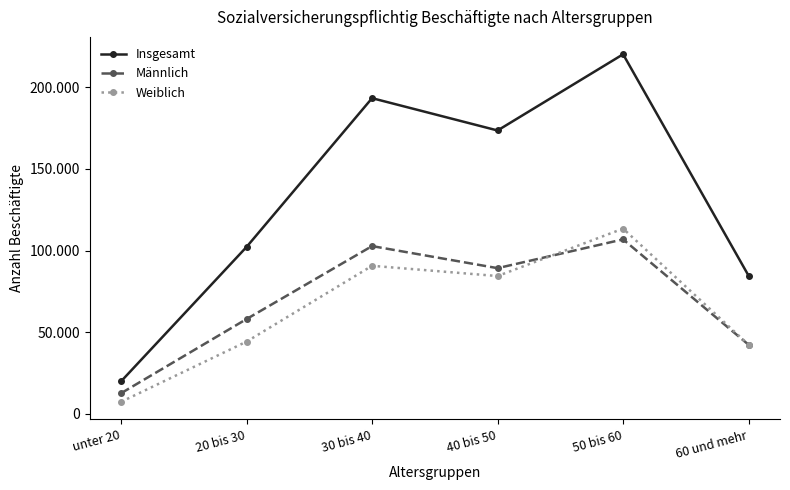

What is the approximate value of Männlich at 20 bis 30?

58006